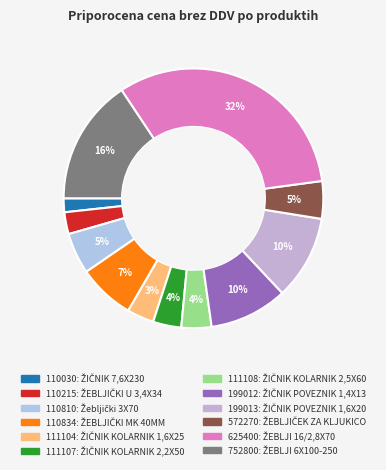

Which has a higher value, 572270 or 199013?

199013